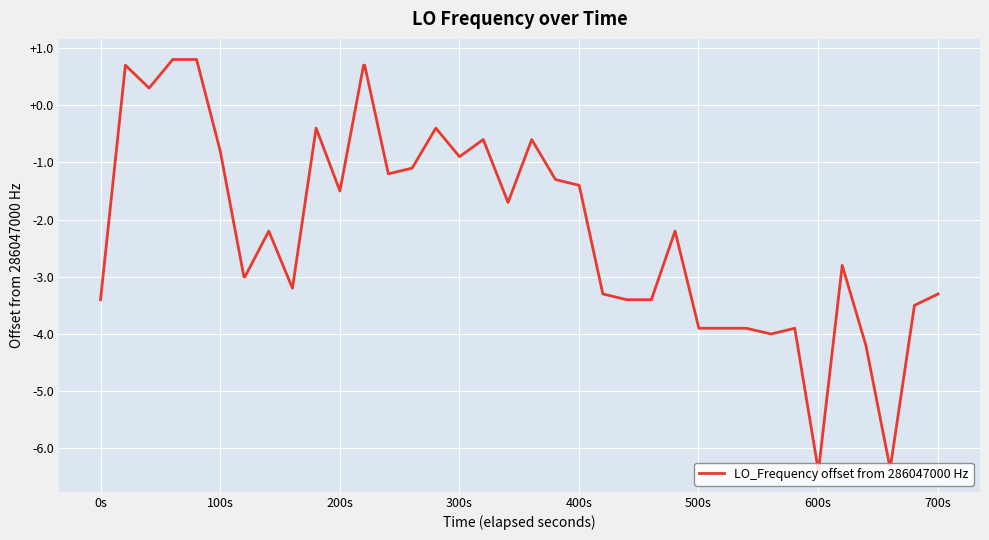

What is the greatest value displayed?

0.8